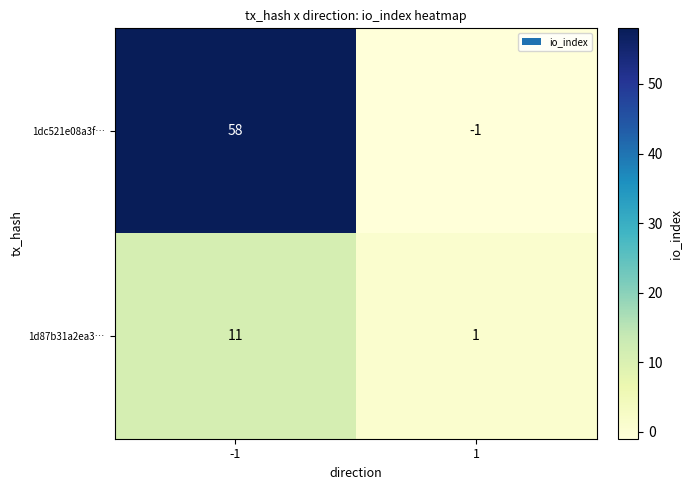

The value of 1d87b31a2ea3… at -1 is 18. True or false?

False